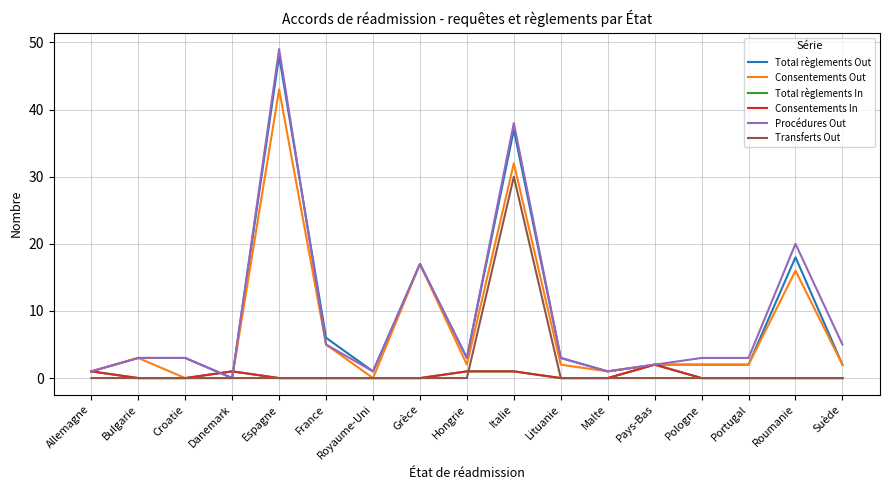

Which series ends up on top after the final intersection of Total règlements Out and Procédures Out?

Total règlements Out